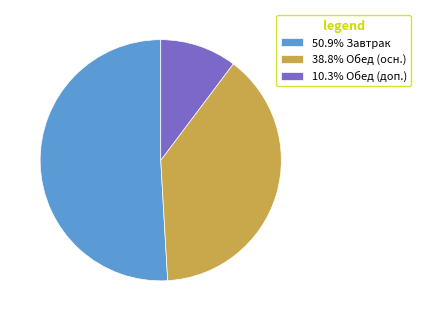

Is there any slice that represents more than half of the pie?

Yes